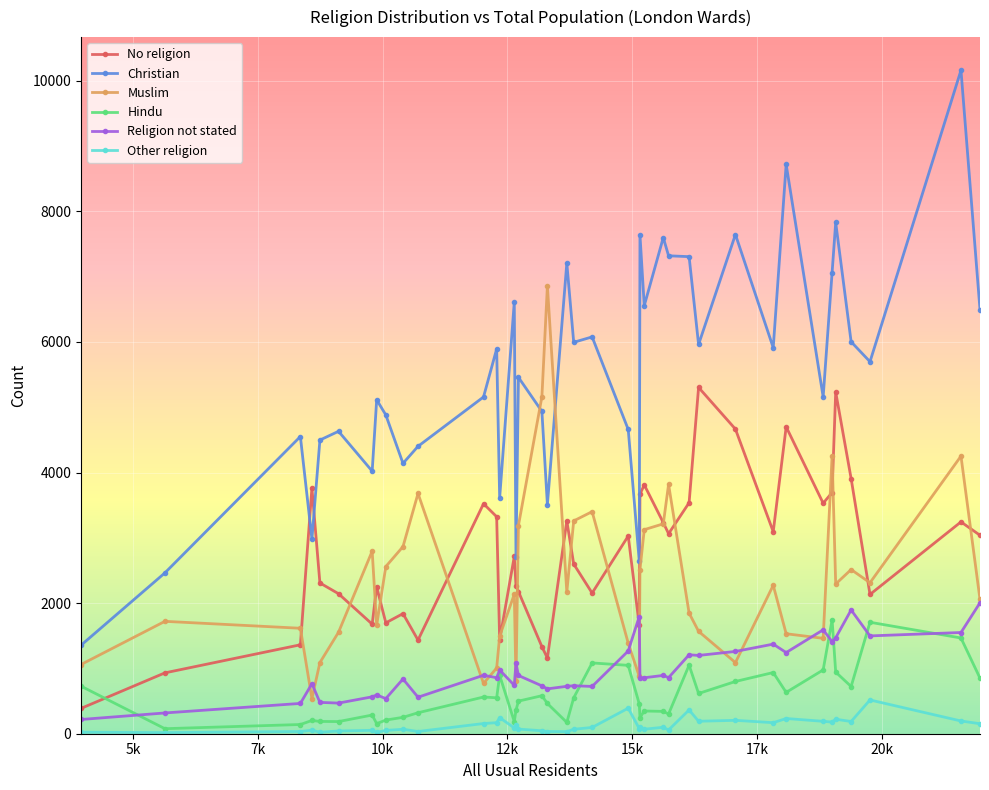

Which series has the largest range (max minus min)?

Christian